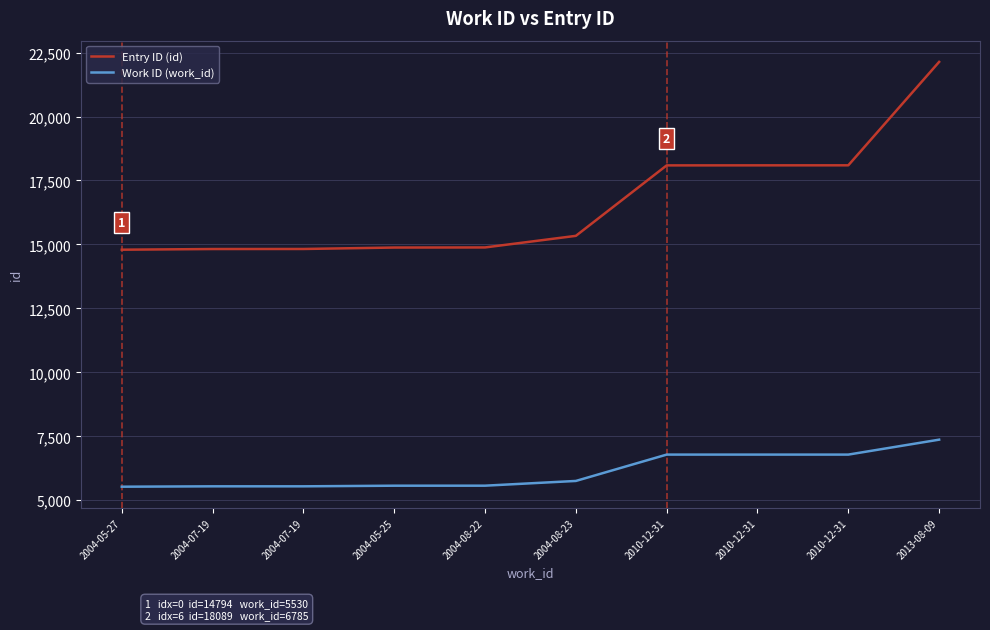

How many lines are shown in the chart?

2